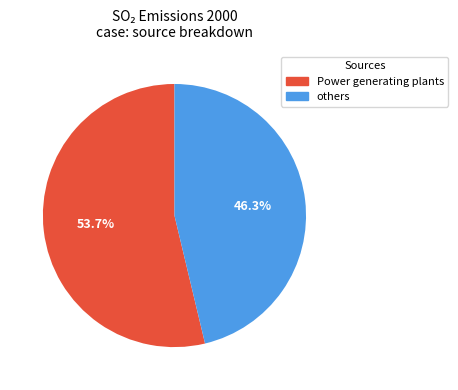

Does any single category account for the majority?

Yes